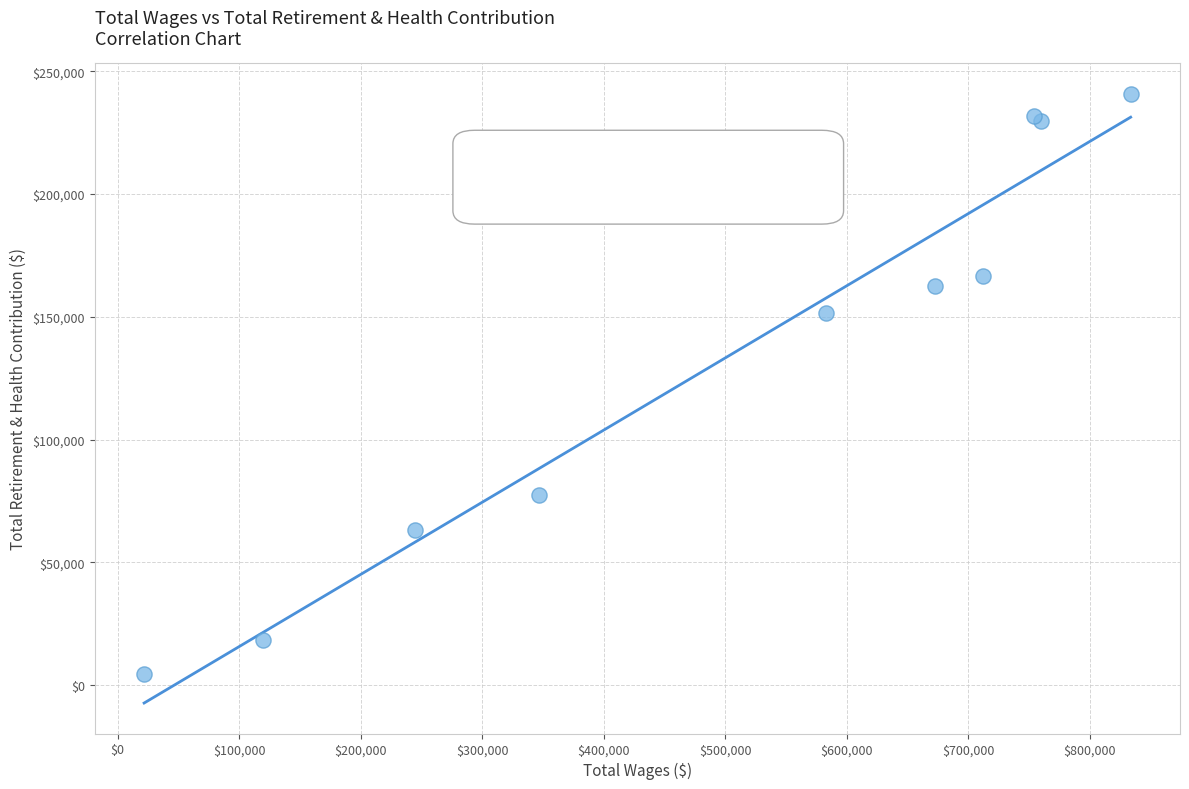

What Y value in the scatter plot is closest to 122729?

151399